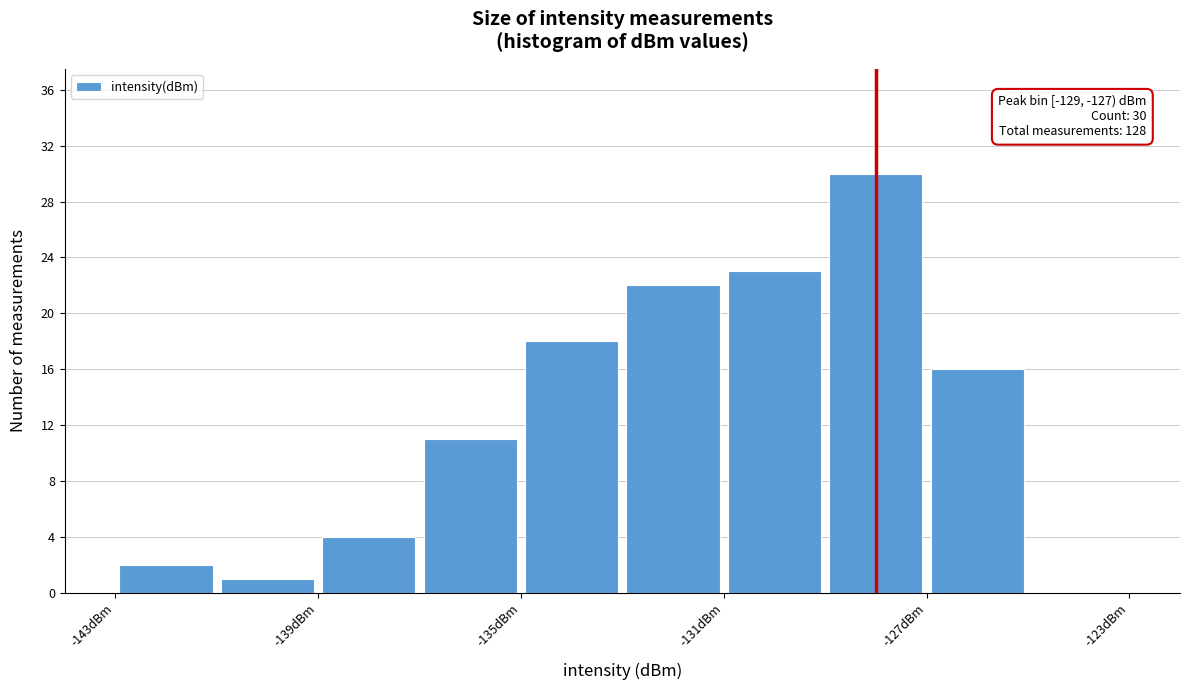

Over which range of the x-axis is the bar tallest?

-129 to -127